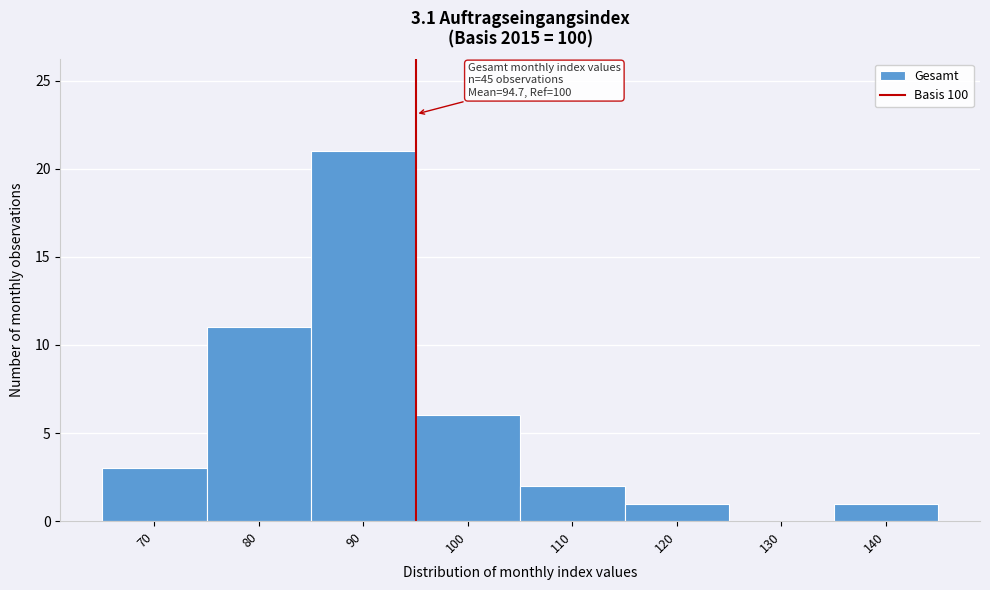

Reading left to right, extract all data points from this chart.

70=3	80=11	90=21	100=6	110=2	120=1	130=0	140=1